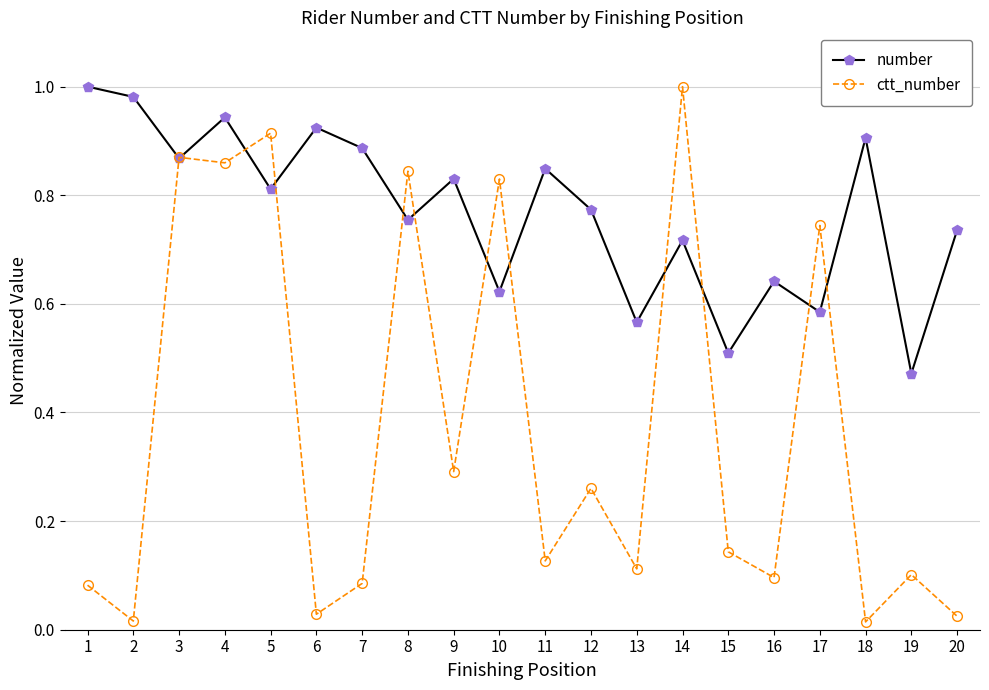

List the series in order of their overall mean, lowest first.

ctt_number, number